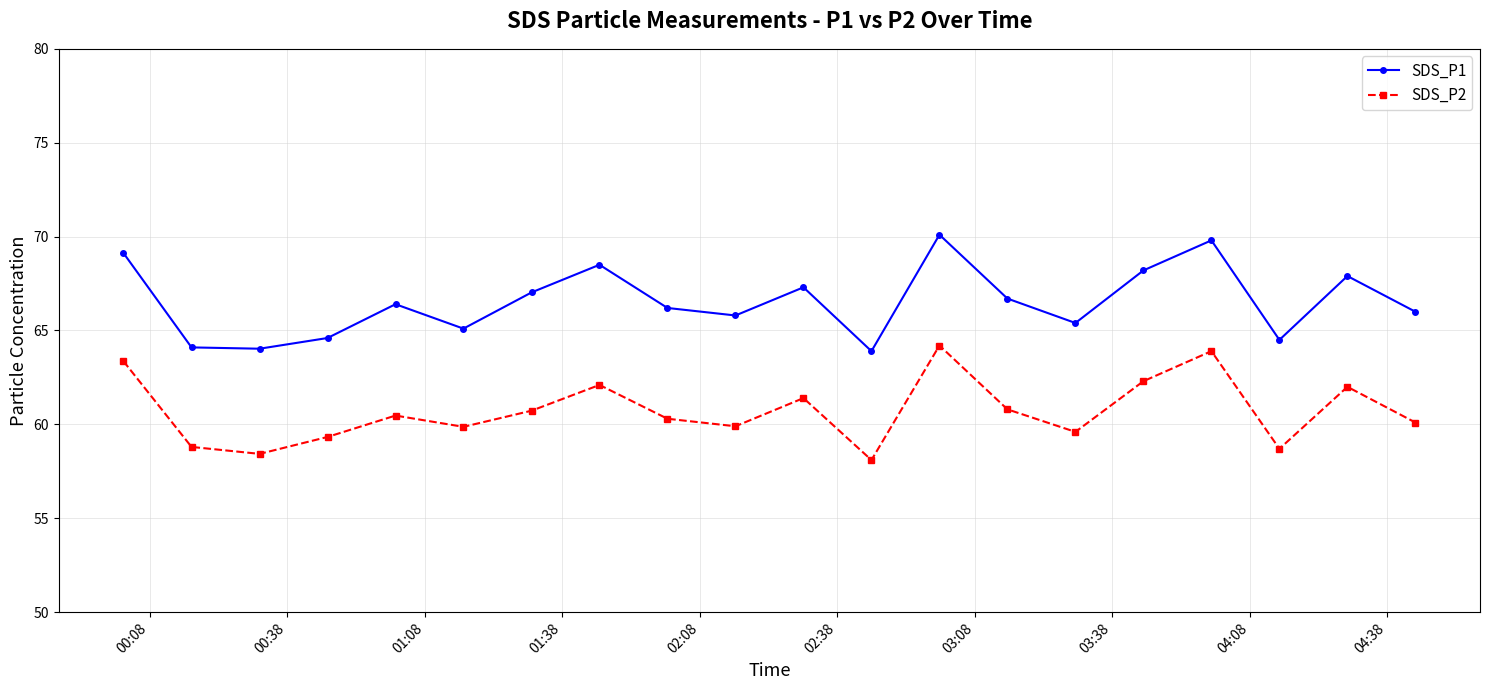

What are all the series names shown in the legend?

SDS_P1, SDS_P2